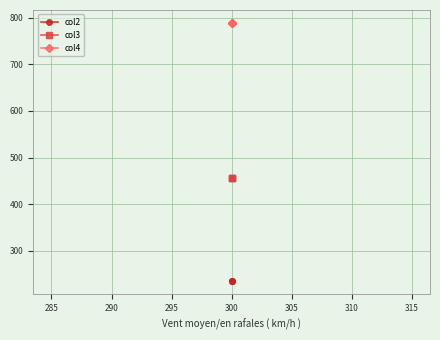

List the series in order of their overall mean, lowest first.

col2, col3, col4